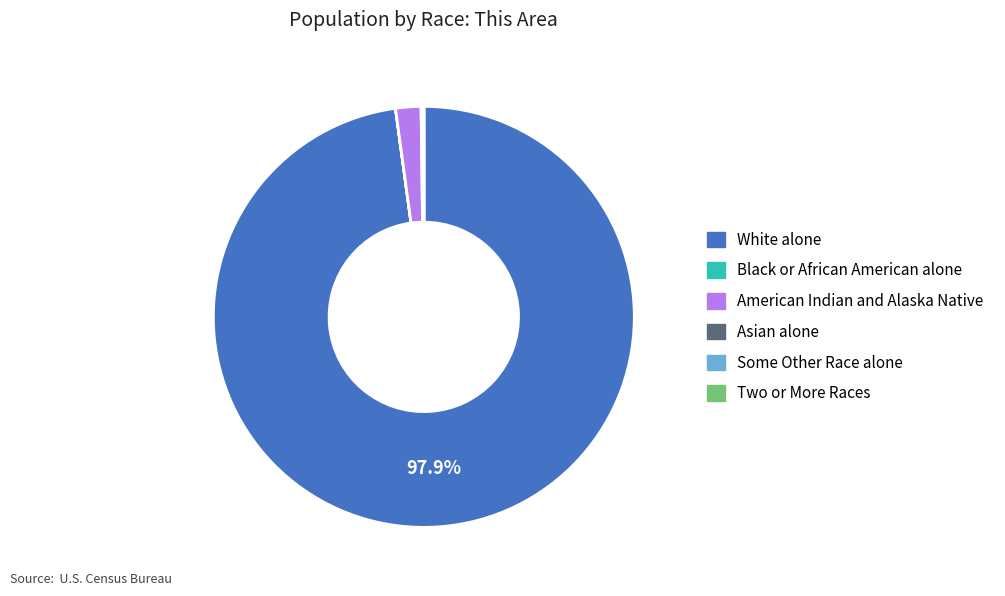

What is the largest slice in the pie chart?

White alone